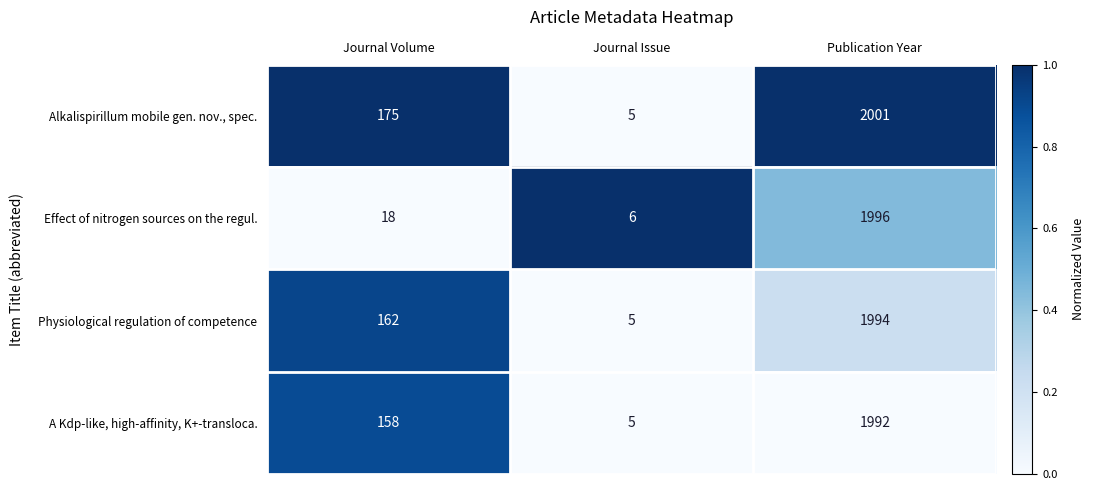

Which series has the widest spread of values?

Alkalispirillum mobile gen. nov., spec.